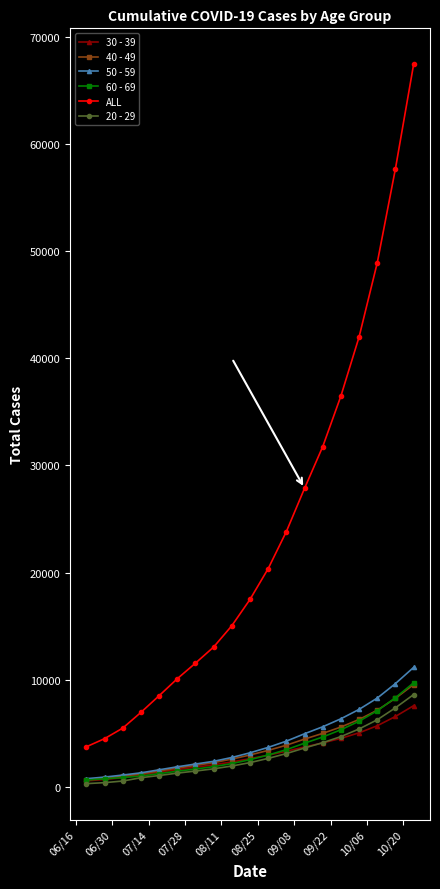

How many lines are shown in the chart?

6